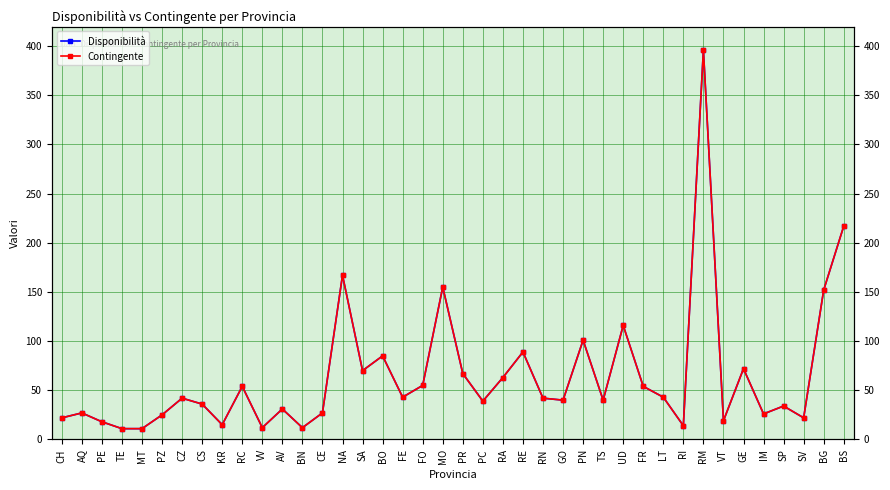

List the labels in order of Disponibilità value, smallest first.

TE, MT, VV, BN, RI, KR, PE, VT, CH, SV, PZ, IM, AQ, CE, AV, SP, CS, PC, GO, TS, CZ, RN, FE, LT, RC, FR, FO, RA, PR, SA, GE, BO, RE, PN, UD, BG, MO, NA, BS, RM